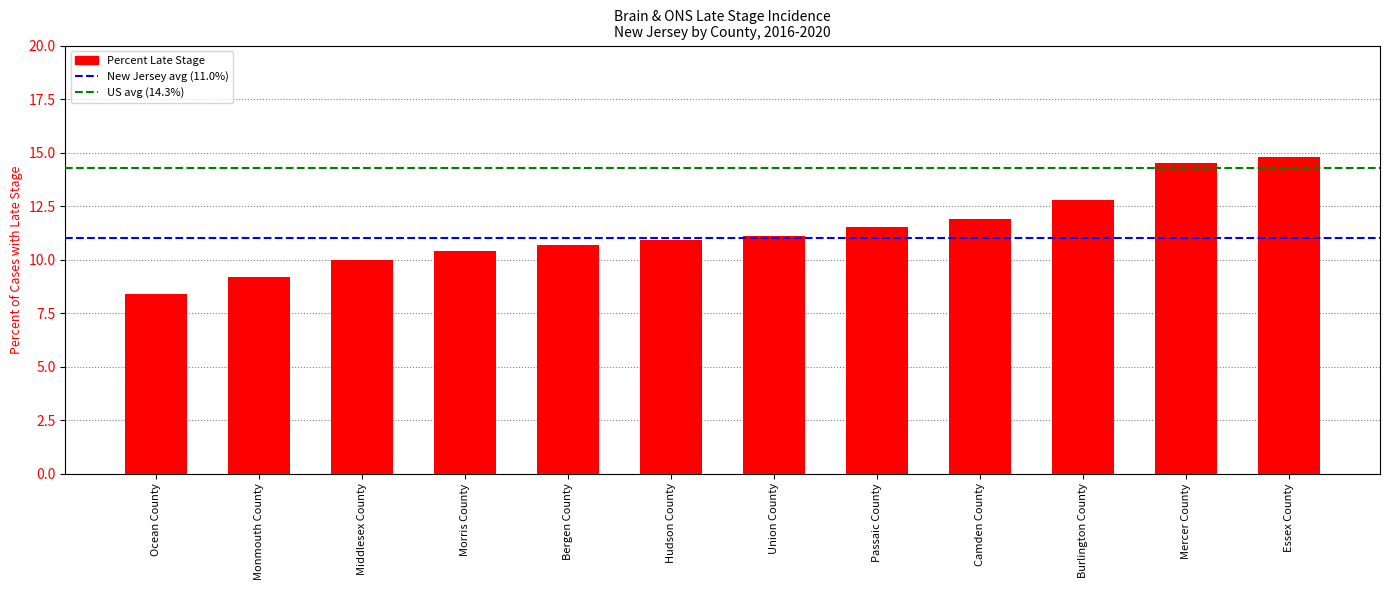

What is the value of the 3rd bar from the left?

10.0